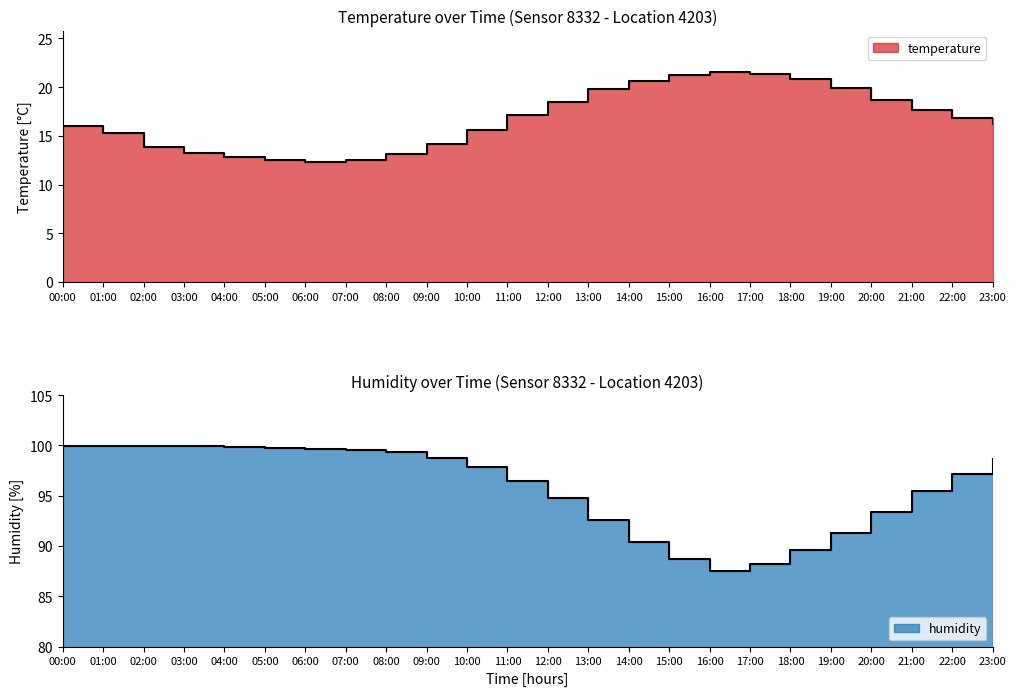

True or false: temperature has a value of 15.3 at 01:00.

True